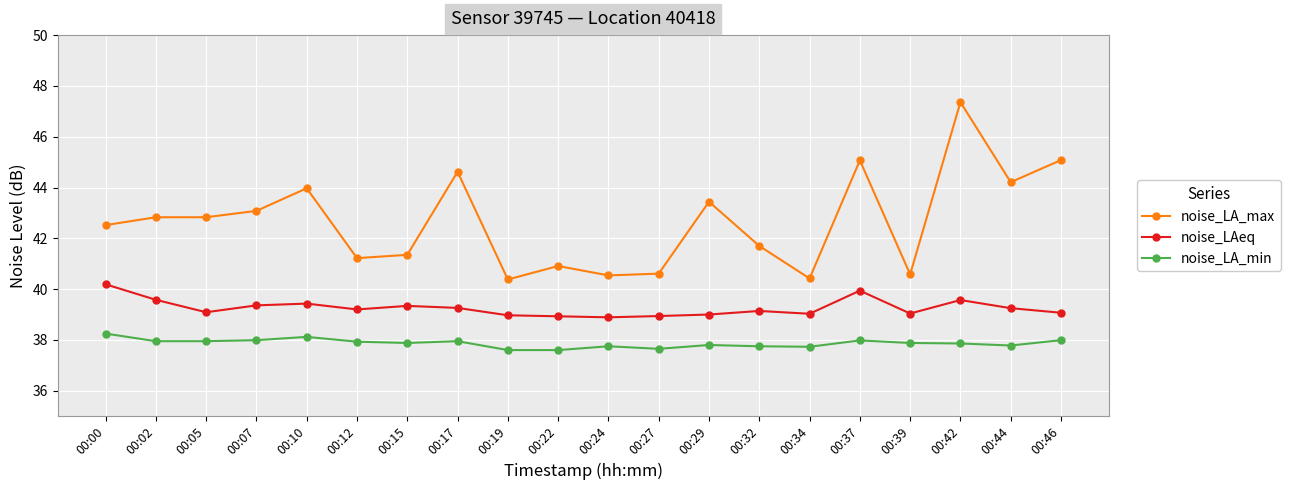

At which label does noise_LA_max first exceed 42?

00:00